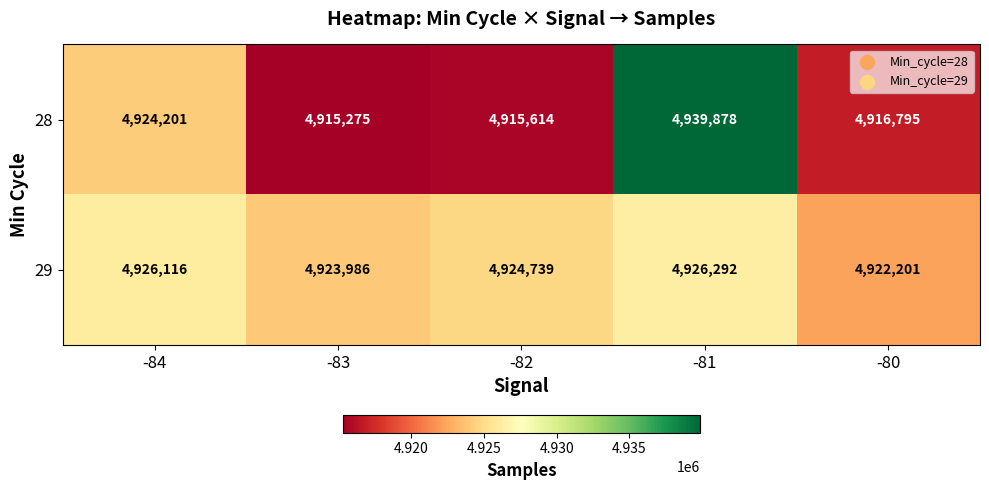

What is the difference between the maximum and minimum values in the 29 series?

4091